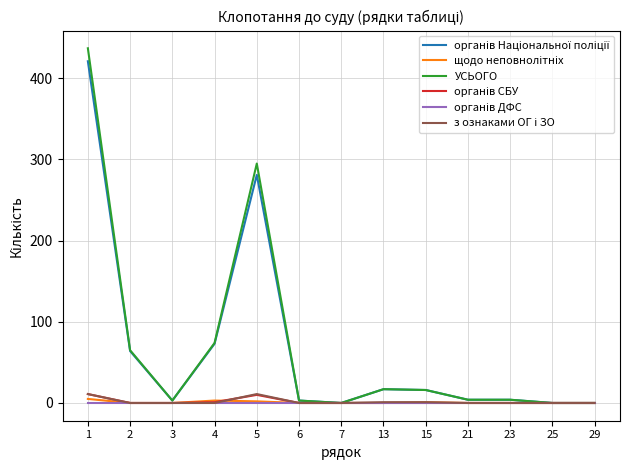

At how many categories does at least one series exceed 145?

2